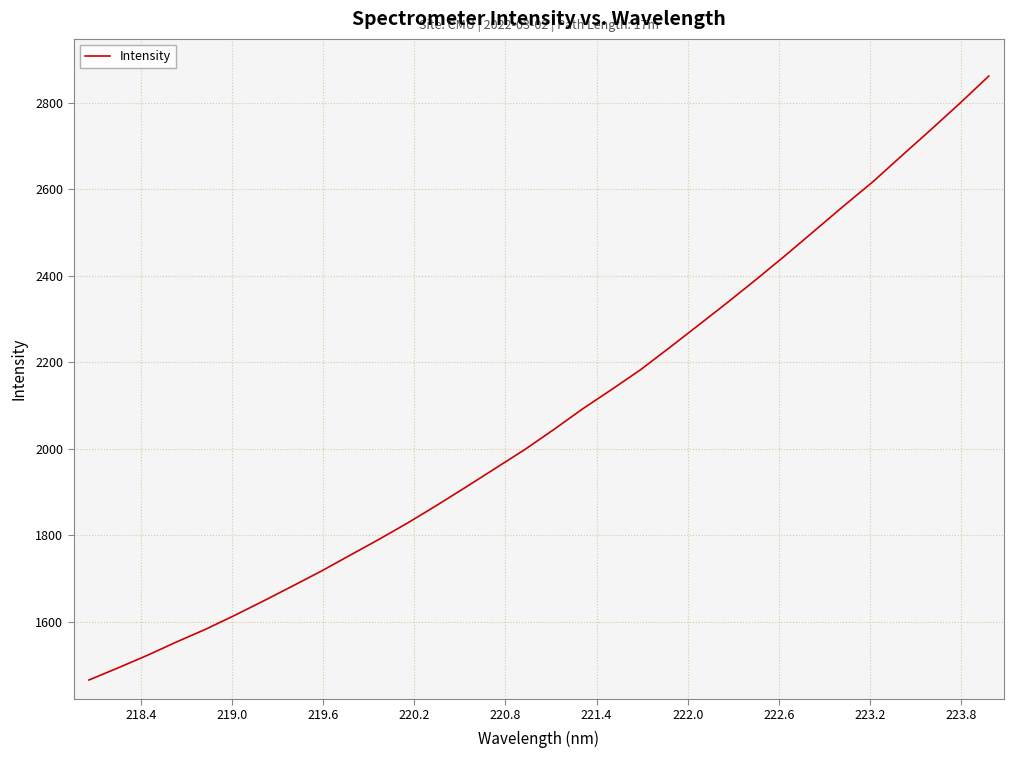

Reading right to left, what are all the values shown in this chart?

2861.4	2798.3	2737.3	2677.5	2617.0	2561.5	2504.6	2447.8	2392.6	2338.8	2286.4	2234.3	2183.2	2137.2	2092.5	2044.5	1998.2	1955.4	1912.7	1870.7	1830.0	1791.6	1754.7	1717.7	1682.8	1648.4	1614.8	1582.8	1553.5	1522.7	1493.9	1466.0